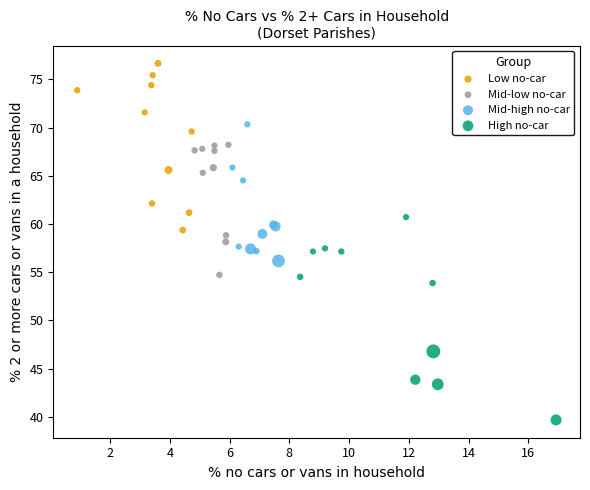

Which series contains the lowest Y value?

High no-car